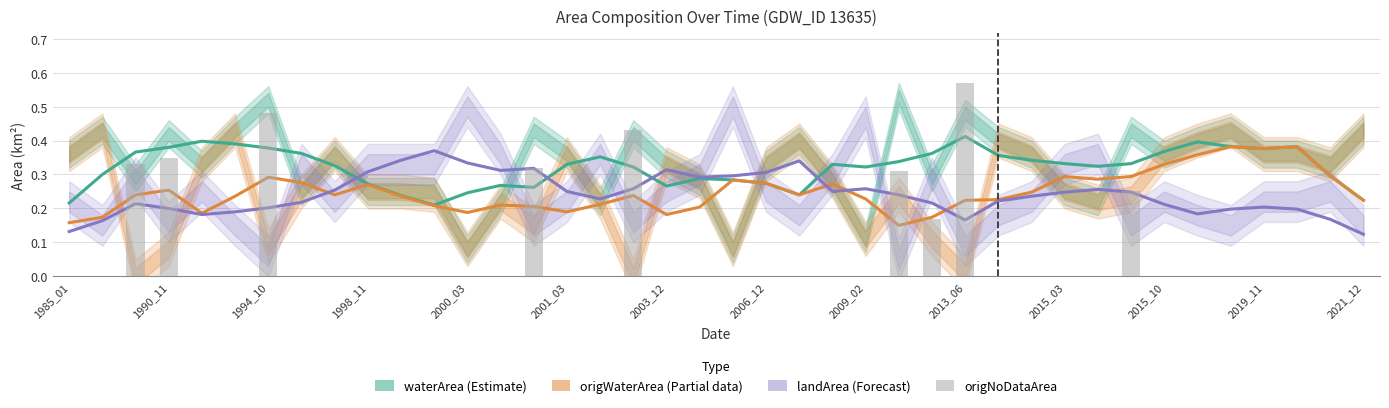

What is the difference between the second highest and second lowest values in the origWaterArea (Partial) series?

0.2